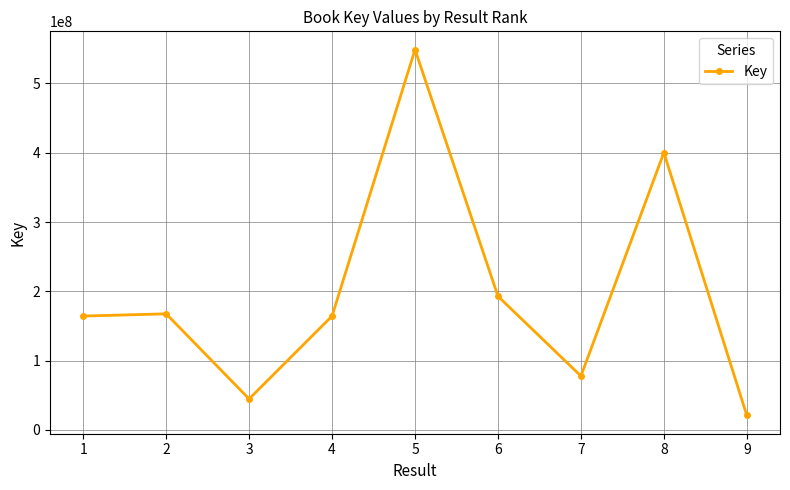

At which category does the data reach its first local valley?

3